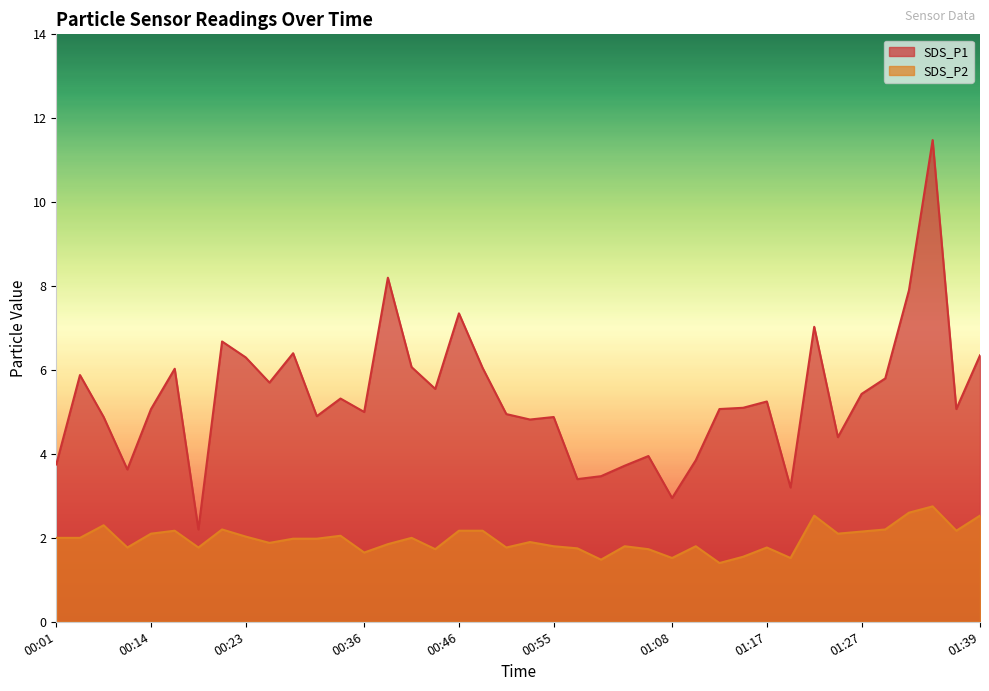

True or false: SDS_P2 has more than 0 interior local peaks.

True